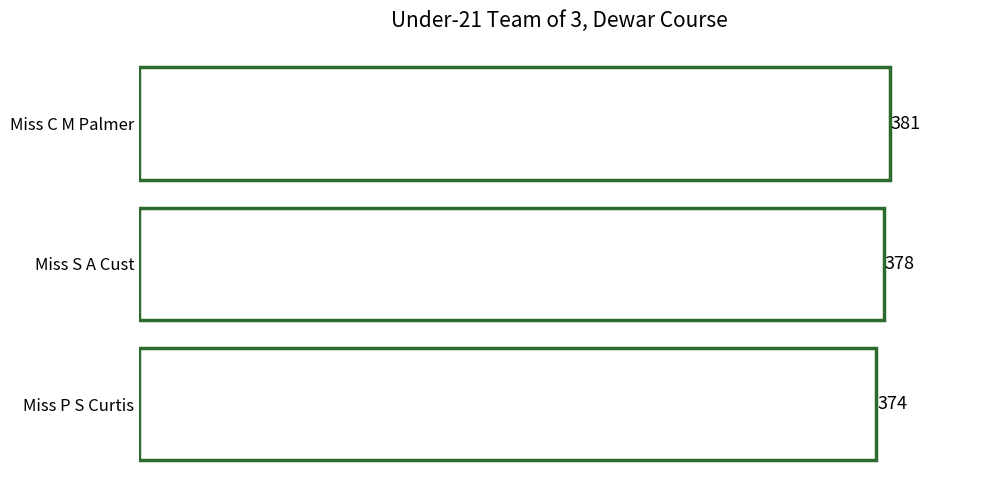

Which has a higher value, Miss S A Cust or Miss C M Palmer?

Miss C M Palmer